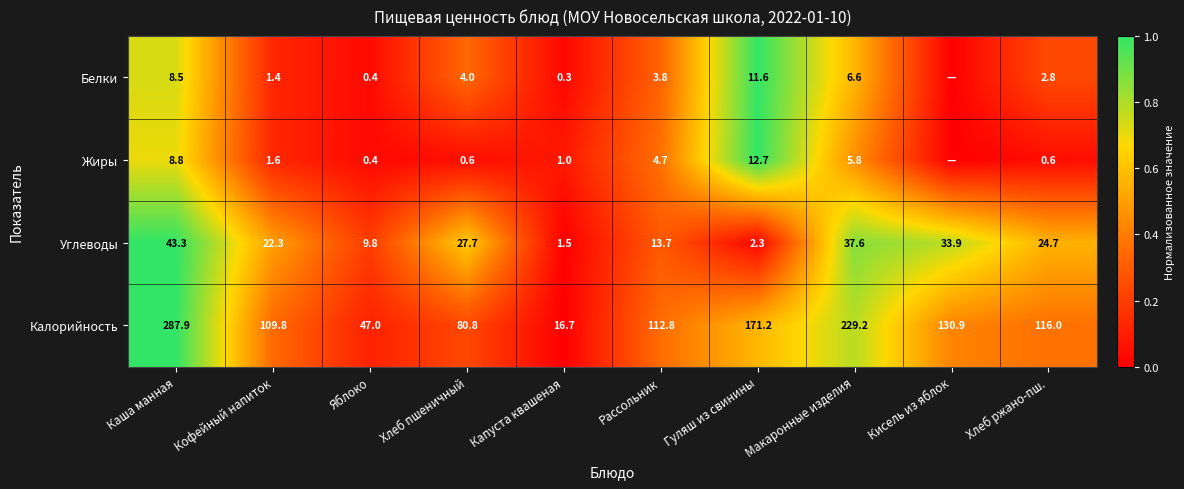

At which category does the chart reach its peak across all series?

Гуляш из свинины